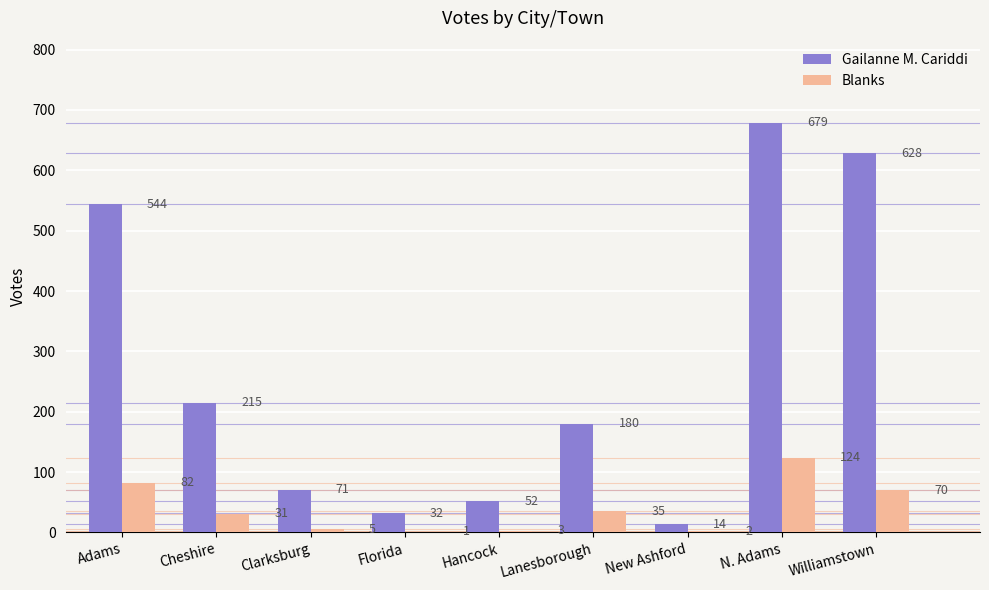

The value of Blanks at Hancock is 3. True or false?

True